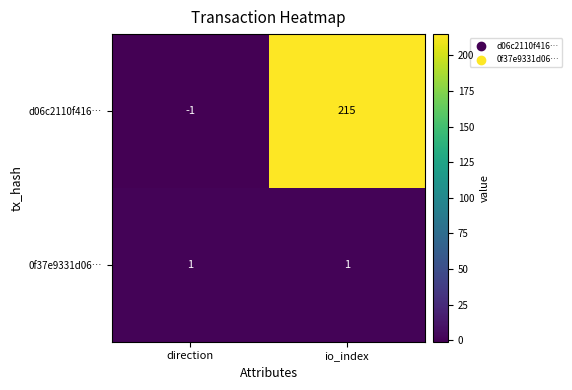

List the series in order of their overall mean, lowest first.

0f37e9331d06…, d06c2110f416…